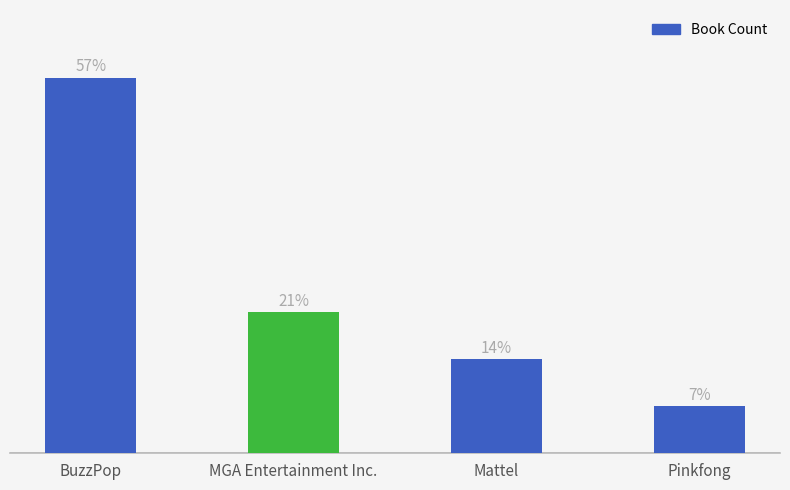

Does the chart contain any negative values?

No